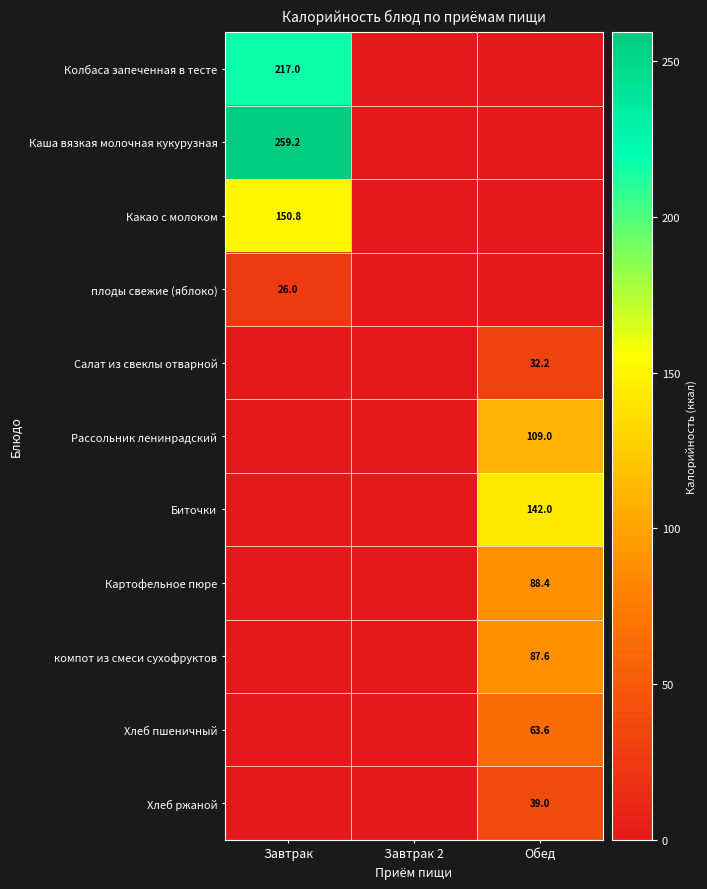

What is the spread (max minus min) of values at Завтрак?

259.2